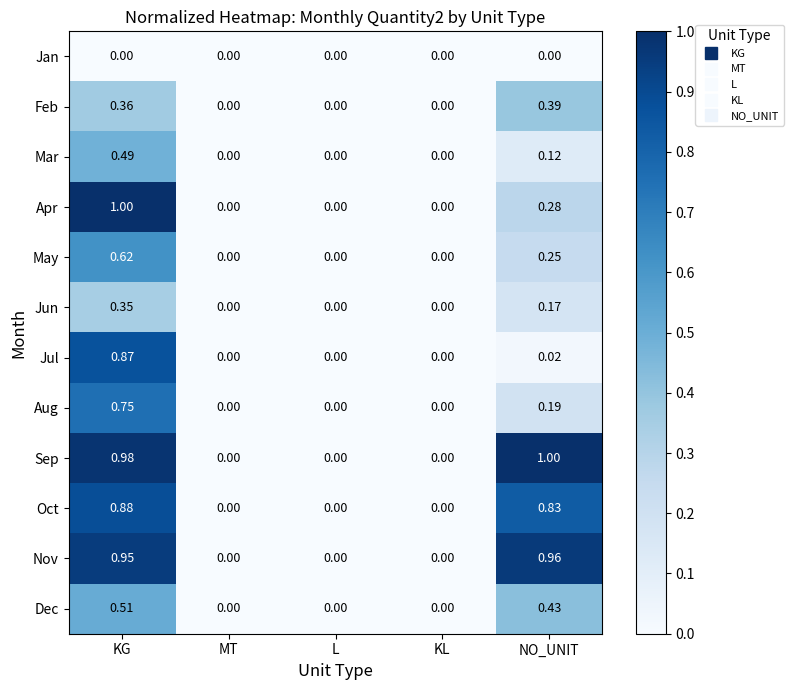

Which series has the largest total across all categories?

Sep